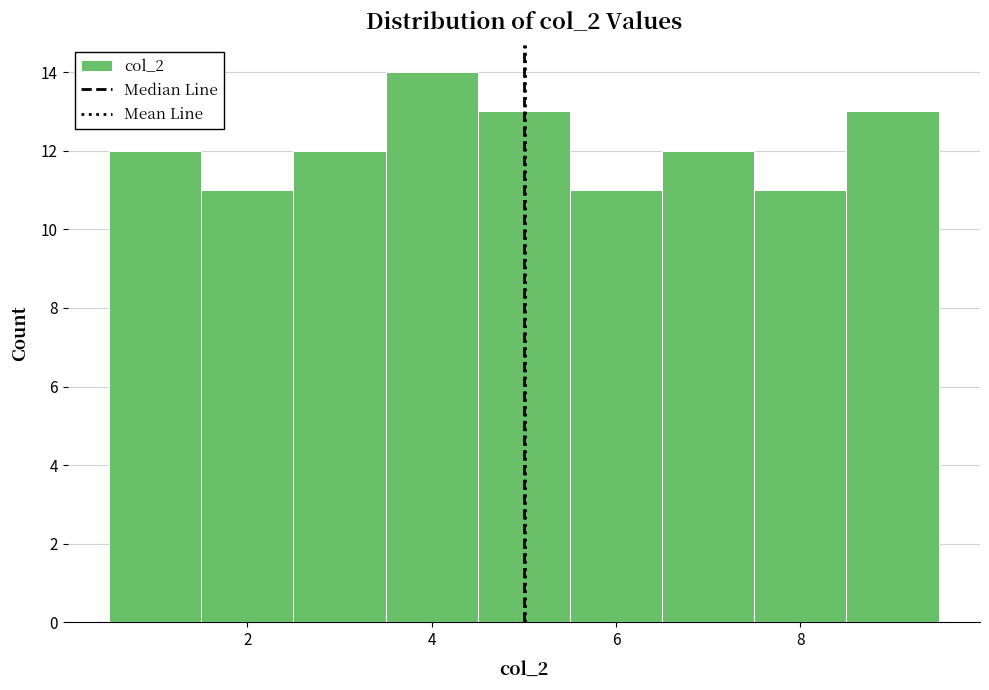

Reading left to right, transcribe this chart: for each bar, give the range it covers on the x-axis and its height. Neither the bar edges nor the heights are printed on the chart, so give them approximately, as read against the axes.

0.5 to 1.5: 12
1.5 to 2.5: 11
2.5 to 3.5: 12
3.5 to 4.5: 14
4.5 to 5.5: 13
5.5 to 6.5: 11
6.5 to 7.5: 12
7.5 to 8.5: 11
8.5 to 9.5: 13